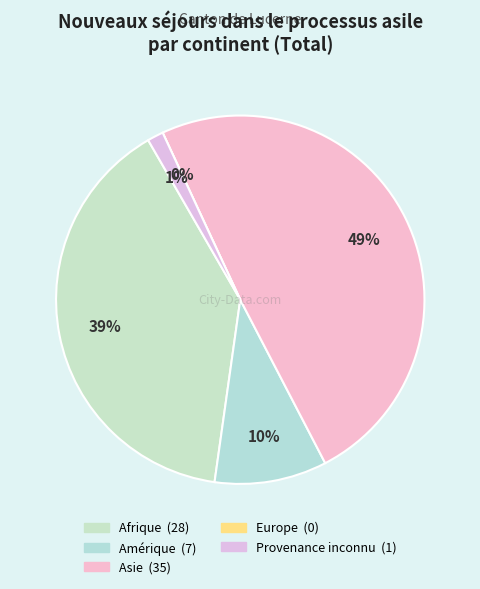

To the nearest percent, what is the difference between the largest and smallest slice percentages?

49%